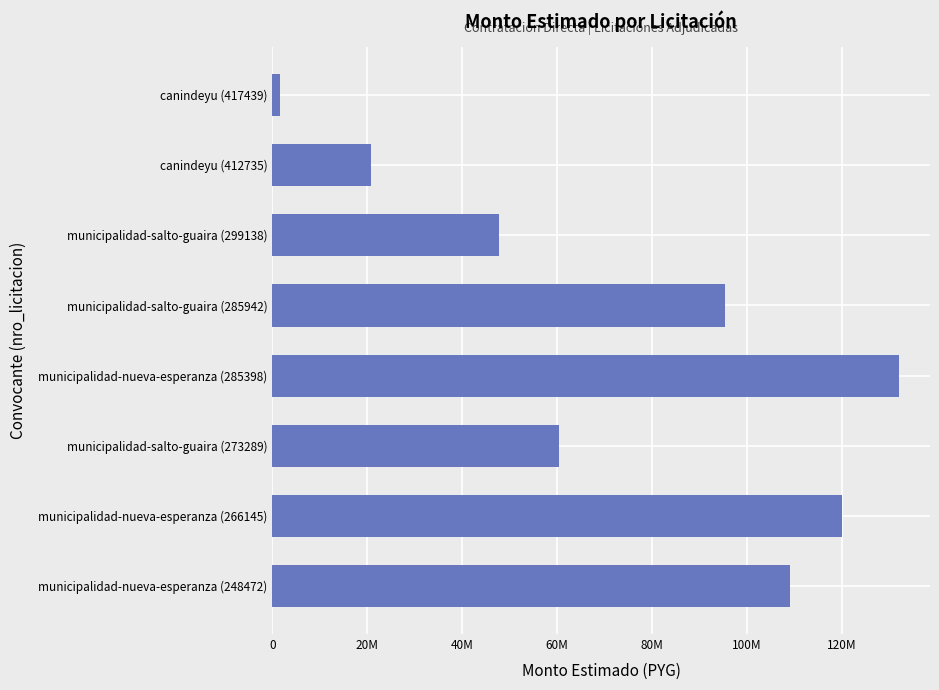

Which label corresponds to the largest value in the chart?

municipalidad-nueva-esperanza (285398)